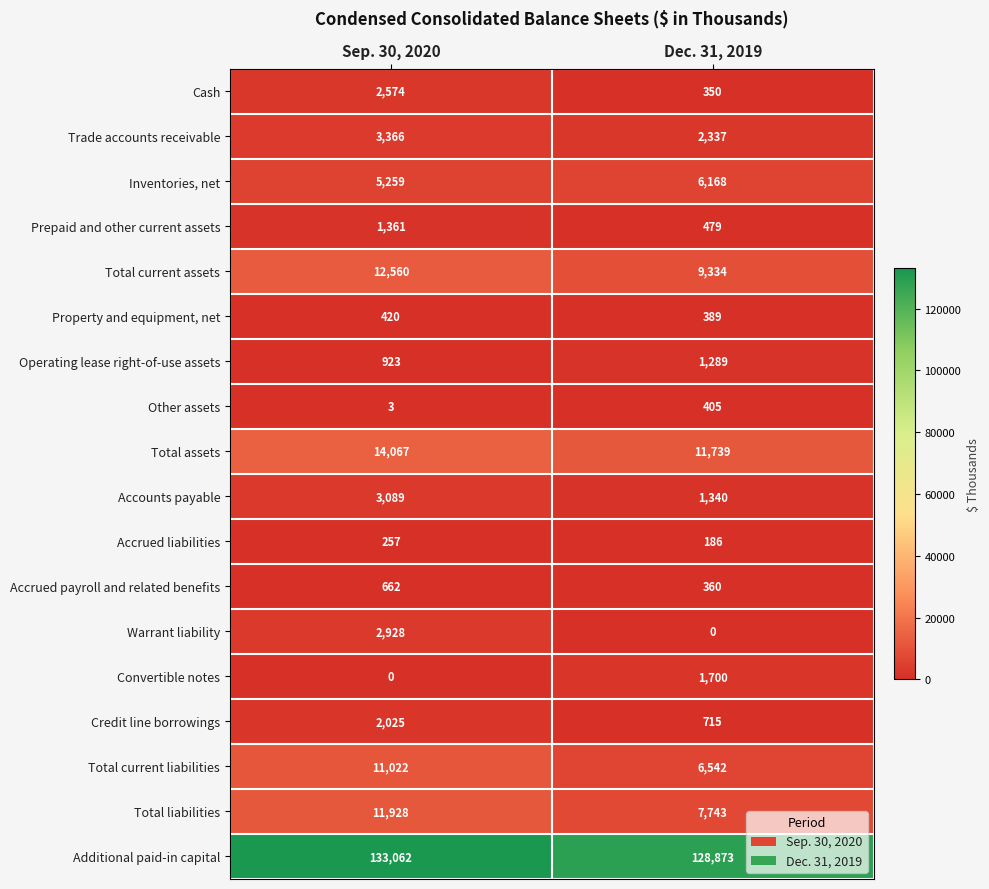

At Dec. 31, 2019, list the series in order from largest to smallest.

Additional paid-in capital, Total assets, Total current assets, Total liabilities, Total current liabilities, Inventories, net, Trade accounts receivable, Convertible notes, Accounts payable, Operating lease right-of-use assets, Credit line borrowings, Prepaid and other current assets, Other assets, Property and equipment, net, Accrued payroll and related benefits, Cash, Accrued liabilities, Warrant liability